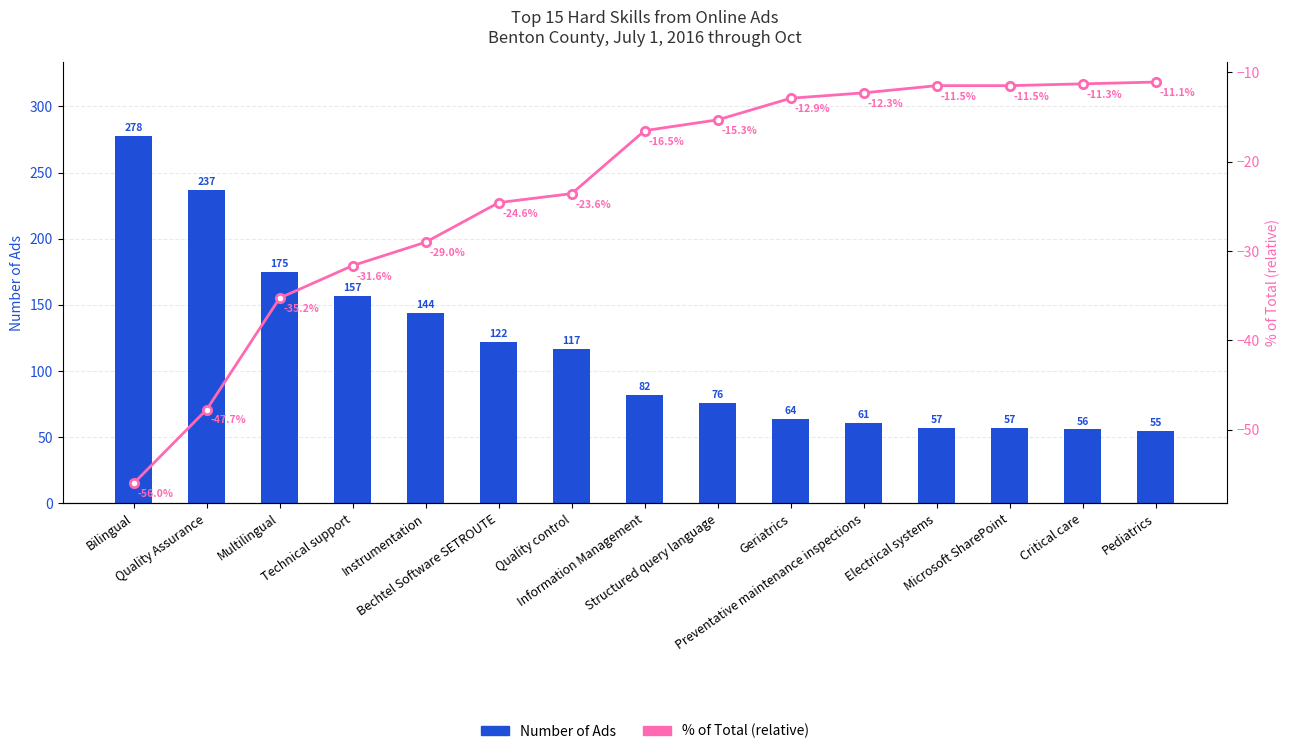

What is the label of the 15th bar from the right?

Bilingual